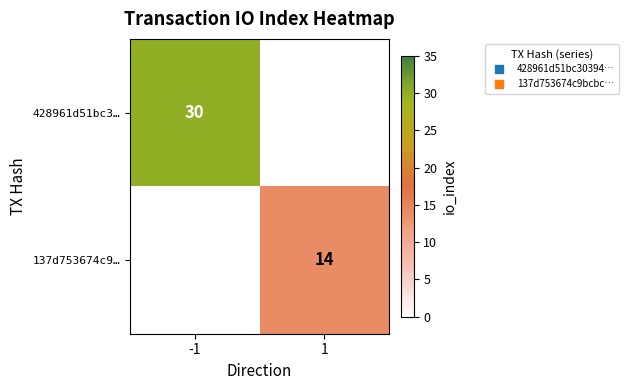

Which series has the largest range (max minus min)?

428961d51bc3…